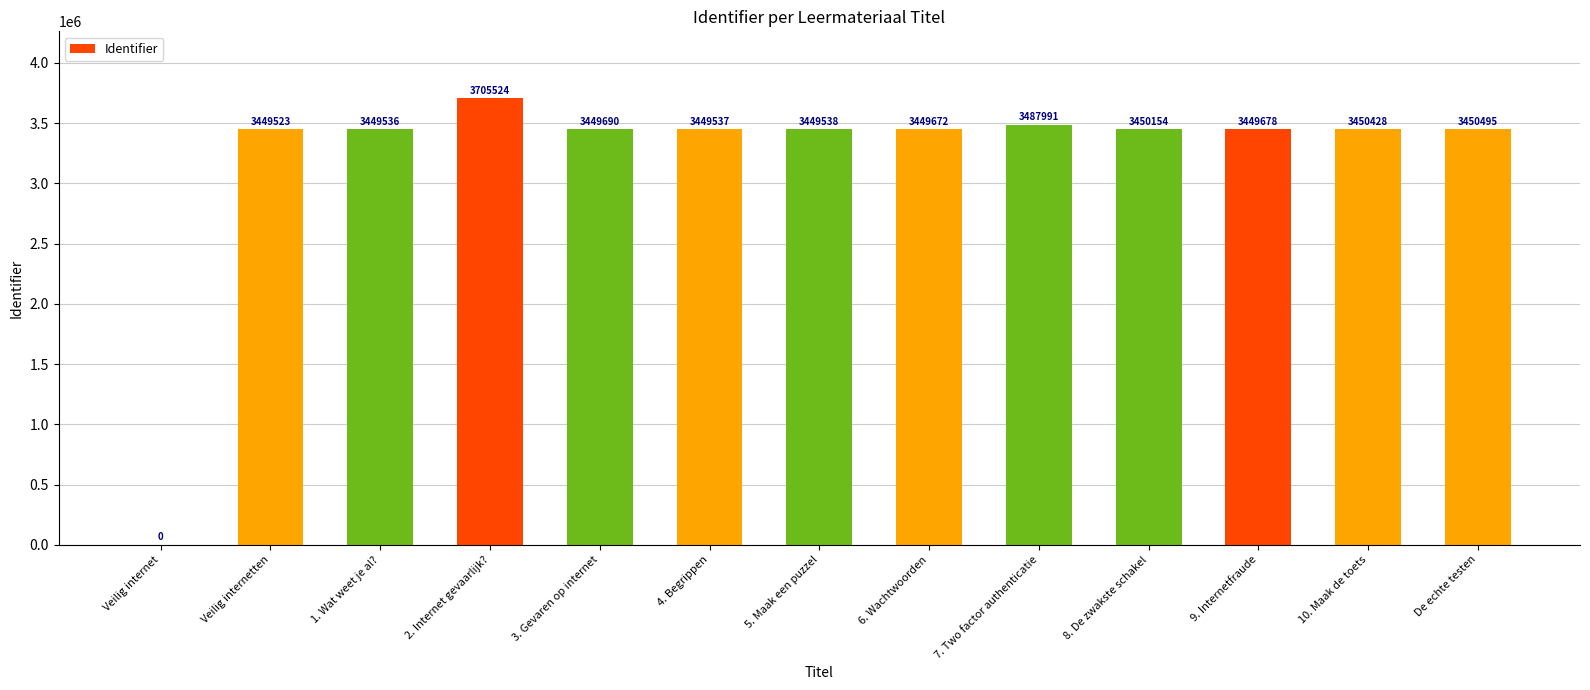

What is the maximum value shown in the chart?

3705524